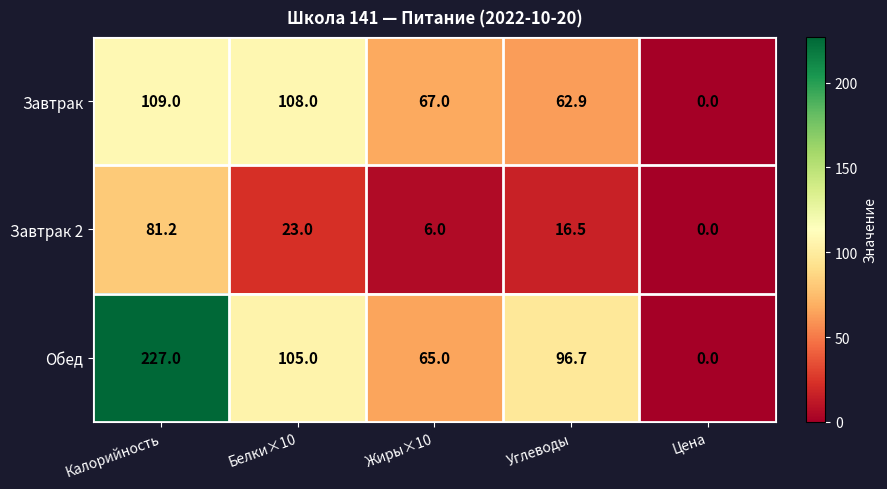

What is the average value of the Завтрак series?

69.4